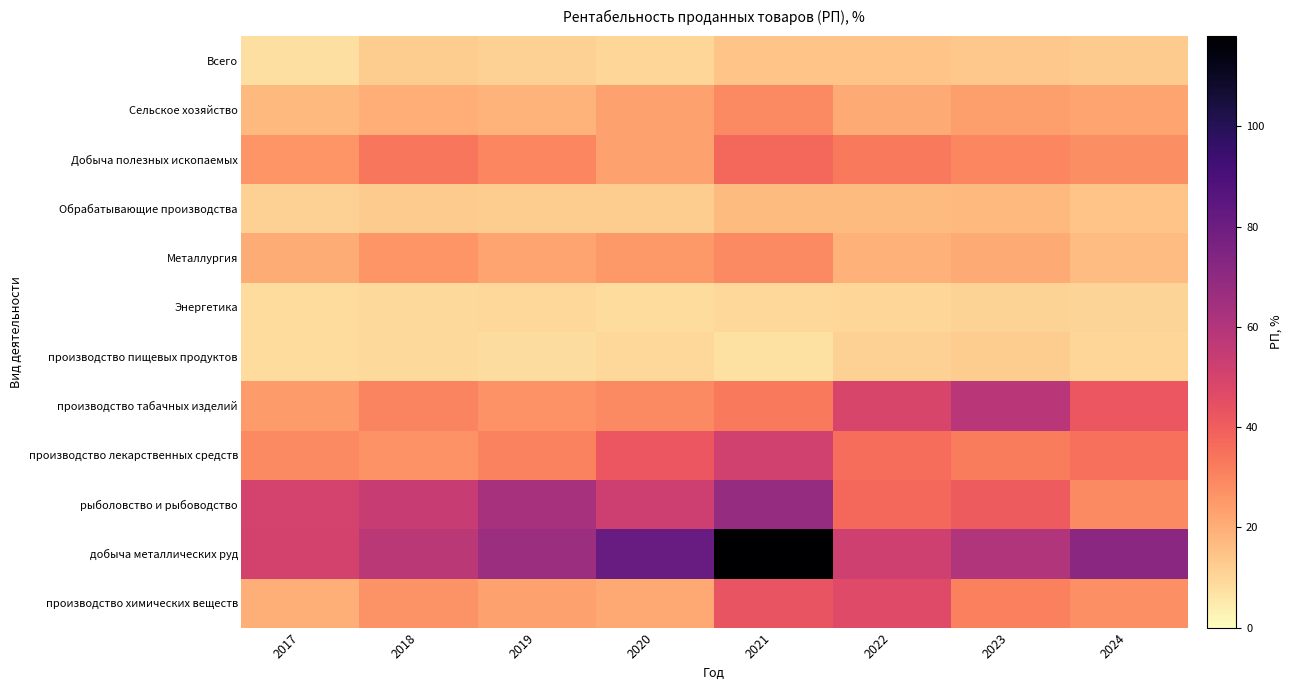

Reading left to right, transcribe all the data shown in this chart.

Всего: 2017=7.5	2018=12.3	2019=11.4	2020=9.9	2021=14.5	2022=14.6	2023=13.5	2024=12.7
Сельское хозяйство: 2017=17.3	2018=20.2	2019=18.6	2020=22.9	2021=28.9	2022=21.2	2023=23.9	2024=22.4
Добыча полезных ископаемых: 2017=25.9	2018=33.6	2019=29.6	2020=23.0	2021=37.3	2022=33.0	2023=29.5	2024=27.7
Обрабатывающие производства: 2017=11.5	2018=12.8	2019=12.1	2020=12.2	2021=16.7	2022=16.9	2023=17.1	2024=14.7
Металлургия: 2017=20.7	2018=26.0	2019=22.4	2020=25.2	2021=28.7	2022=19.2	2023=20.8	2024=16.2
Энергетика: 2017=8.3	2018=8.8	2019=9.2	2020=8.4	2021=9.6	2022=9.8	2023=10.7	2024=10.2
производство пищевых продуктов: 2017=8.4	2018=9.2	2019=8.2	2020=9.5	2021=7.3	2022=11.1	2023=12.2	2024=9.7
производство табачных изделий: 2017=24.6	2018=30.2	2019=26.9	2020=28.7	2021=33.1	2022=49.3	2023=57.7	2024=42.3
производство лекарственных средств: 2017=28.9	2018=26.9	2019=30.8	2020=42.3	2021=51.6	2022=35.7	2023=31.9	2024=35.3
рыболовство и рыбоводство: 2017=49.9	2018=54.0	2019=62.7	2020=52.2	2021=67.8	2022=36.9	2023=40.9	2024=28.7
добыча металлических руд: 2017=50.3	2018=57.3	2019=66.3	2020=81.4	2021=118.0	2022=51.7	2023=60.1	2024=71.1
производство химических веществ: 2017=19.8	2018=26.5	2019=23.2	2020=21.6	2021=43.0	2022=46.7	2023=31.2	2024=27.6